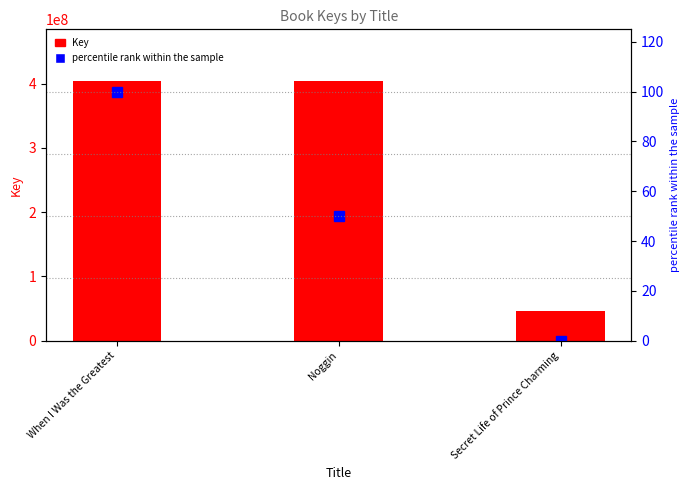

What is the average value of the percentile rank within the sample series?

50